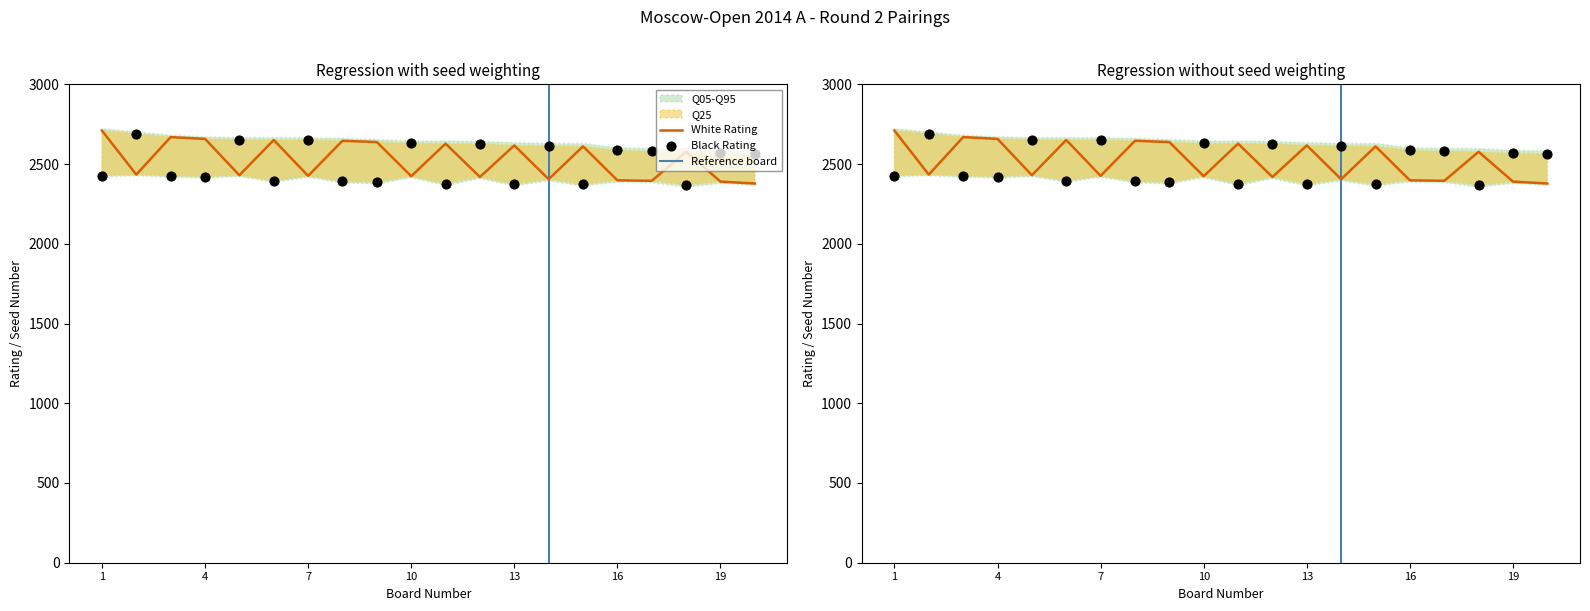

Which series contains the lowest Y value?

Black Rating